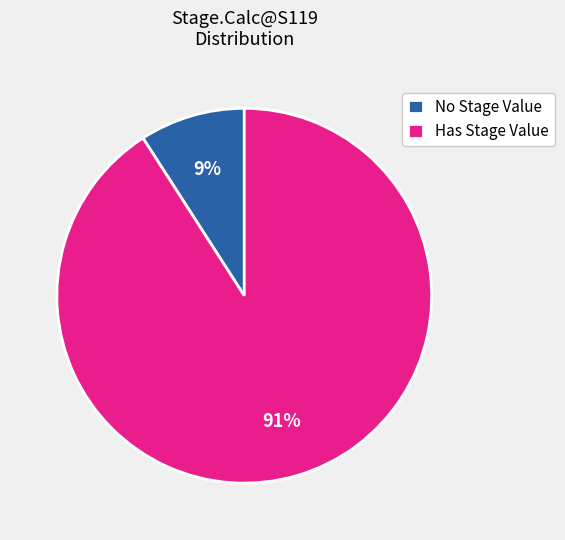

To the nearest percent, what percentage of the pie is No Stage Value?

9%